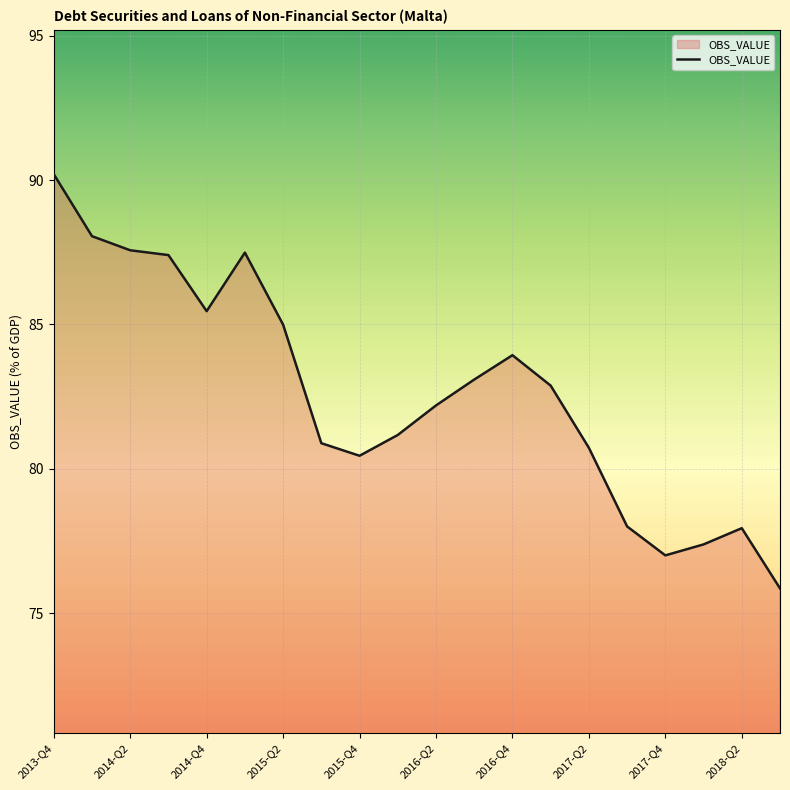

What is the greatest value displayed?

90.2